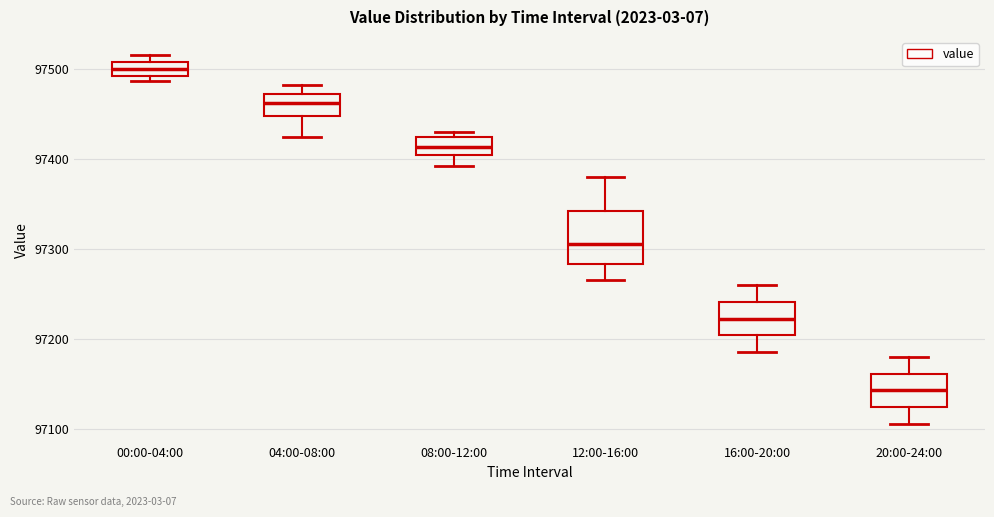

Where is the lower edge of the box for 08:00-12:00 on the y-axis? The values are not printed on the chart, so give them approximately, as read against the axis.

97400